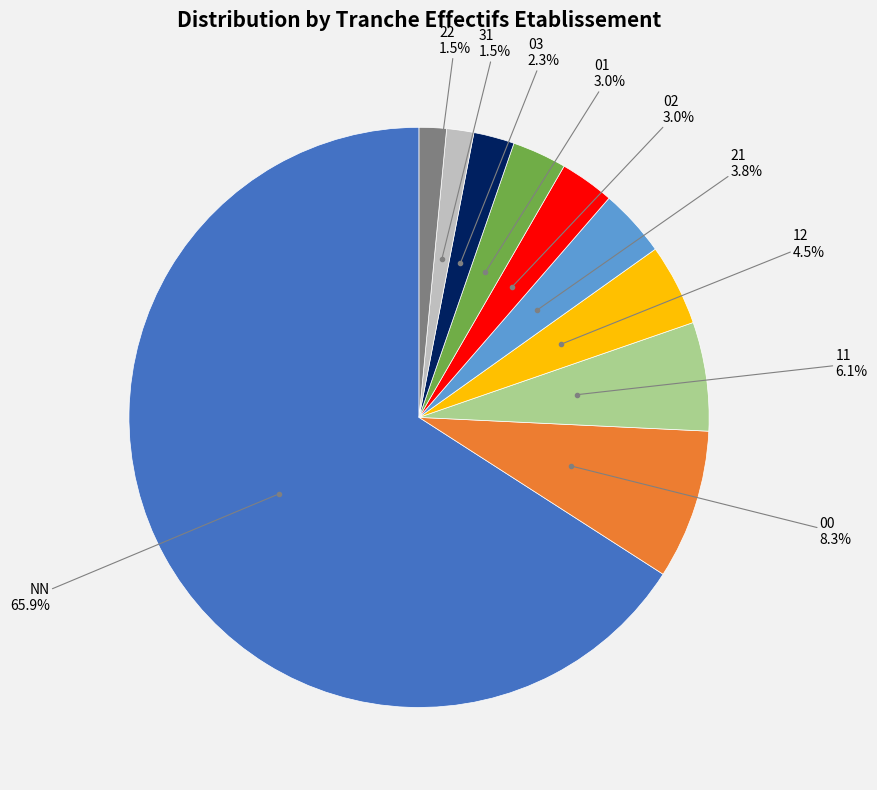

What percentage is the 11 slice, to the nearest percent?

6%